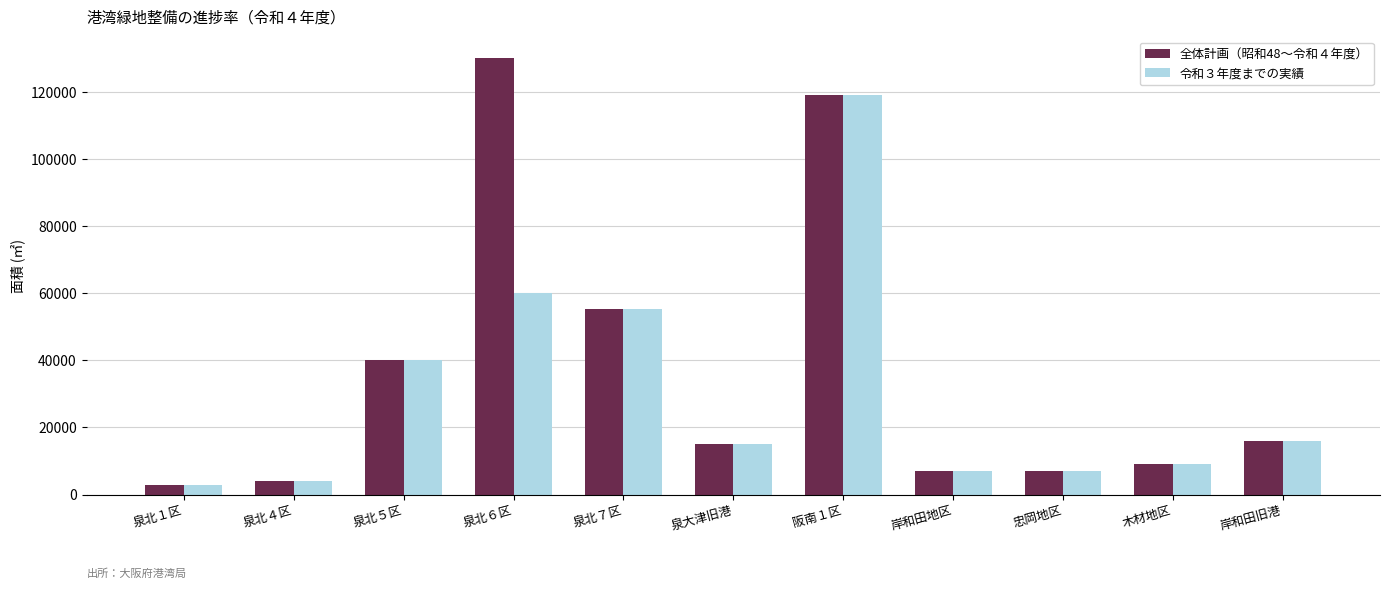

List the series in order of their overall mean, lowest first.

令和３年度までの実績, 全体計画（昭和48～令和４年度）